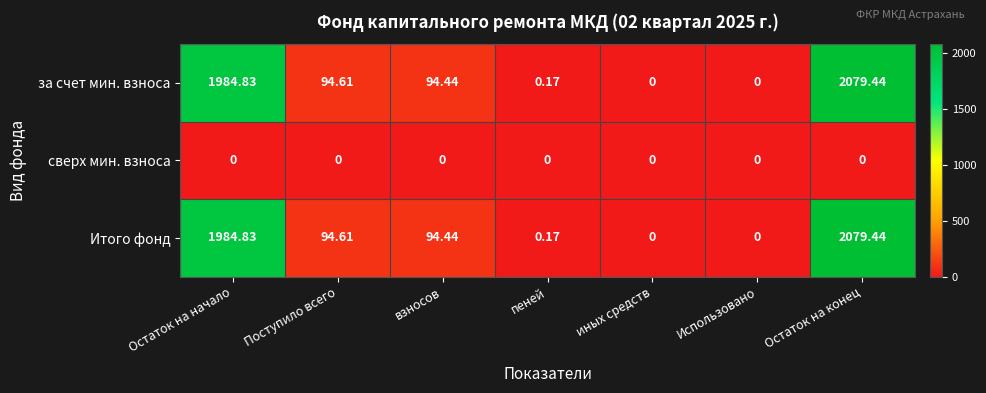

At which label does Итого фонд first exceed 94?

Остаток на начало